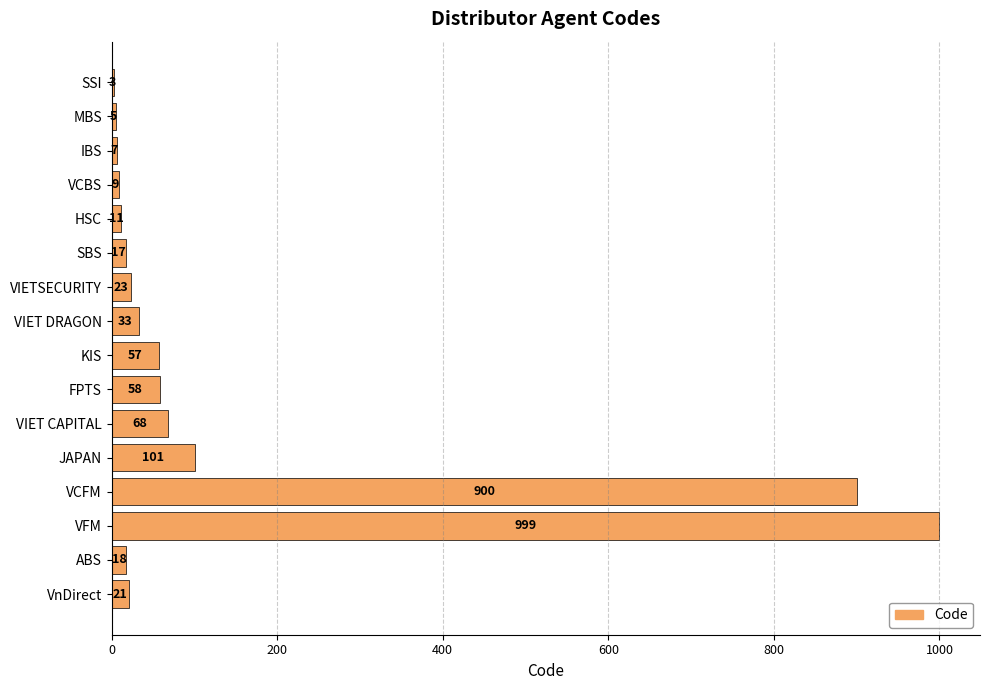

What is the approximate value at VIET CAPITAL, to the nearest 100?

100